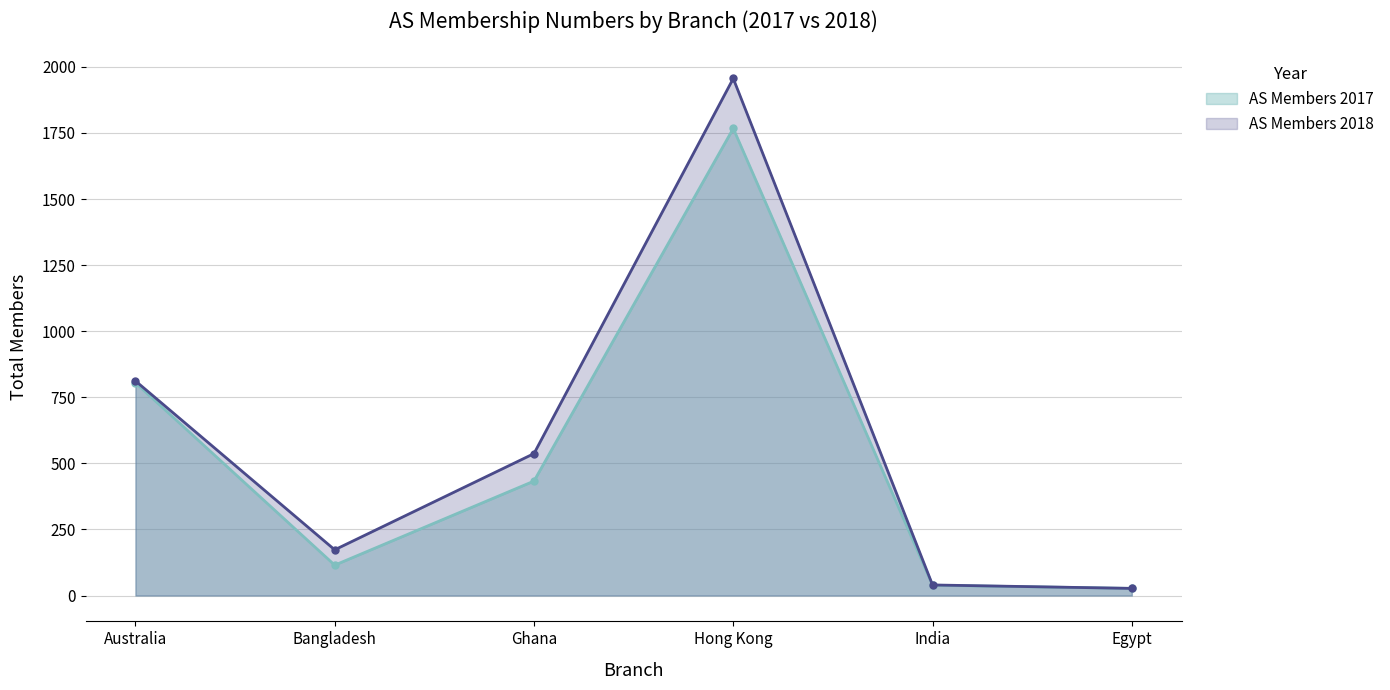

List the labels in order of AS Members 2018 value, smallest first.

Egypt, India, Bangladesh, Ghana, Australia, Hong Kong